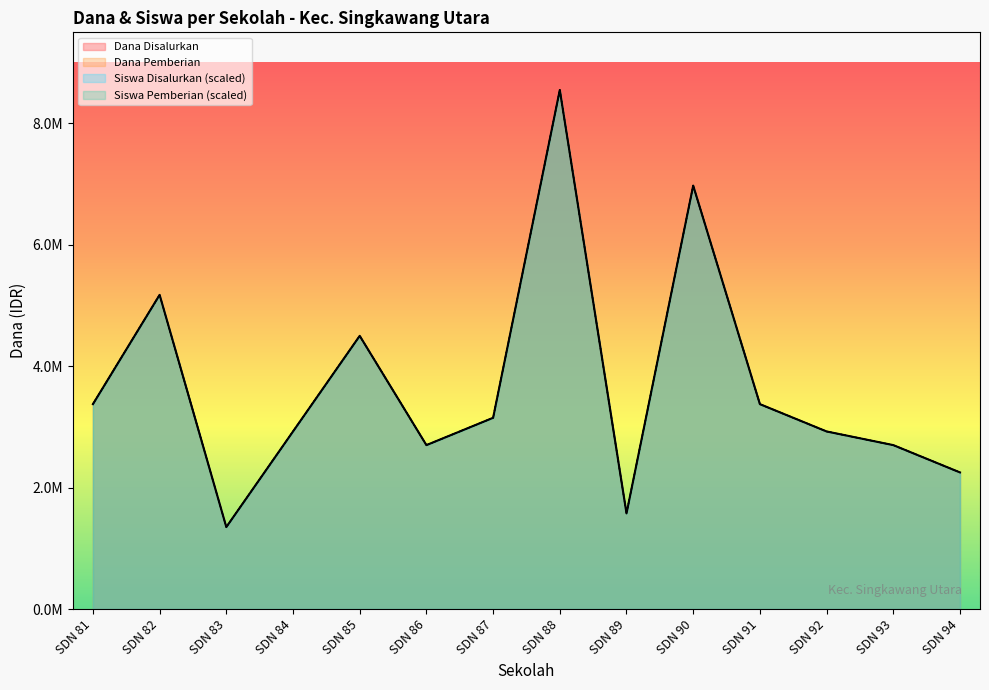

How many data points does each series have?

14